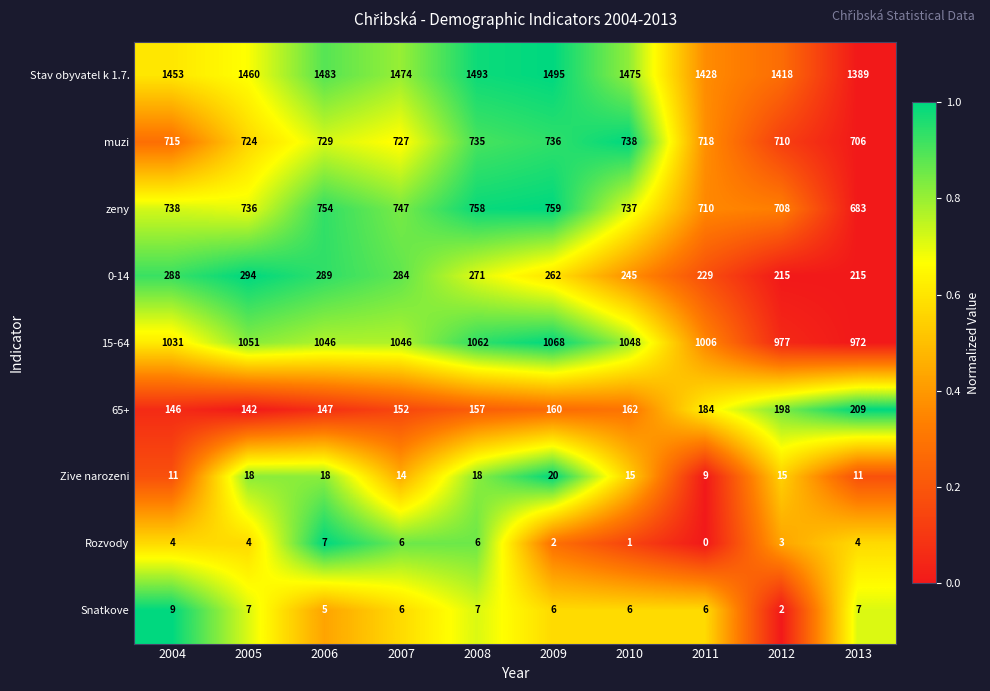

What value does the muzi series have at 2004, to the nearest 10?

720